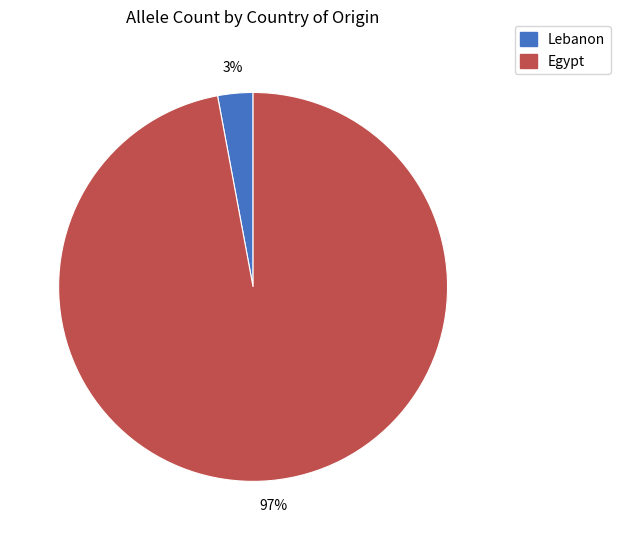

Count the number of slices in the pie.

2